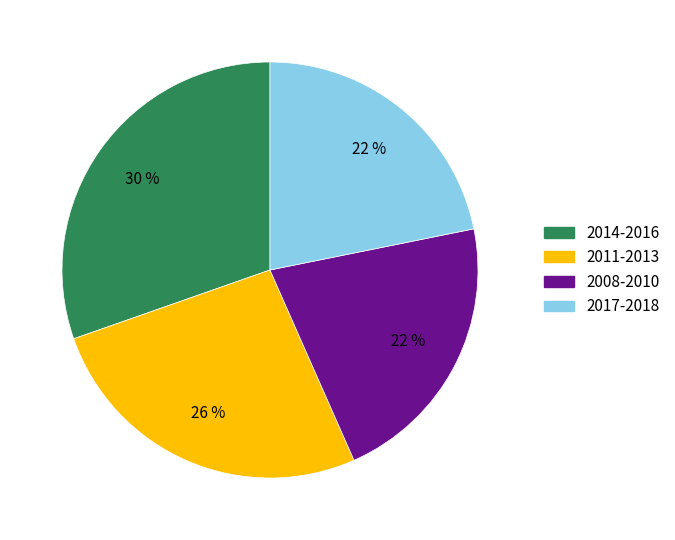

To the nearest percent, what is the combined percentage of 2008-2010 and 2014-2016?

52%